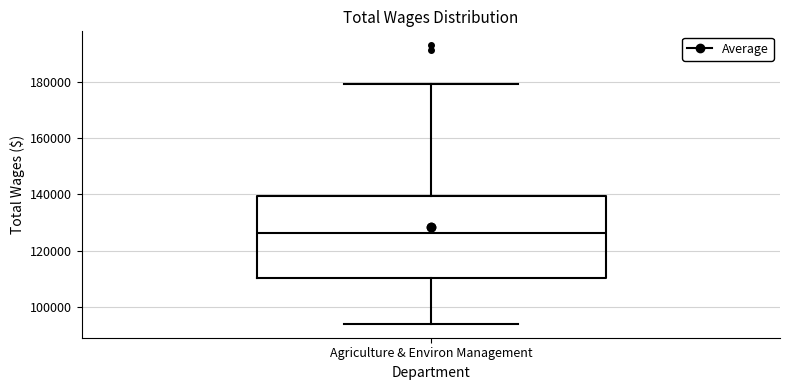

Transcribe this box plot: give where the median line is, the range the box spans, and where the two whiskers end, as read against the y-axis. The values are not printed on the chart, so give them approximately, as read against the axis.

median 126000, box 110000 to 140000, whiskers 94000 to 180000